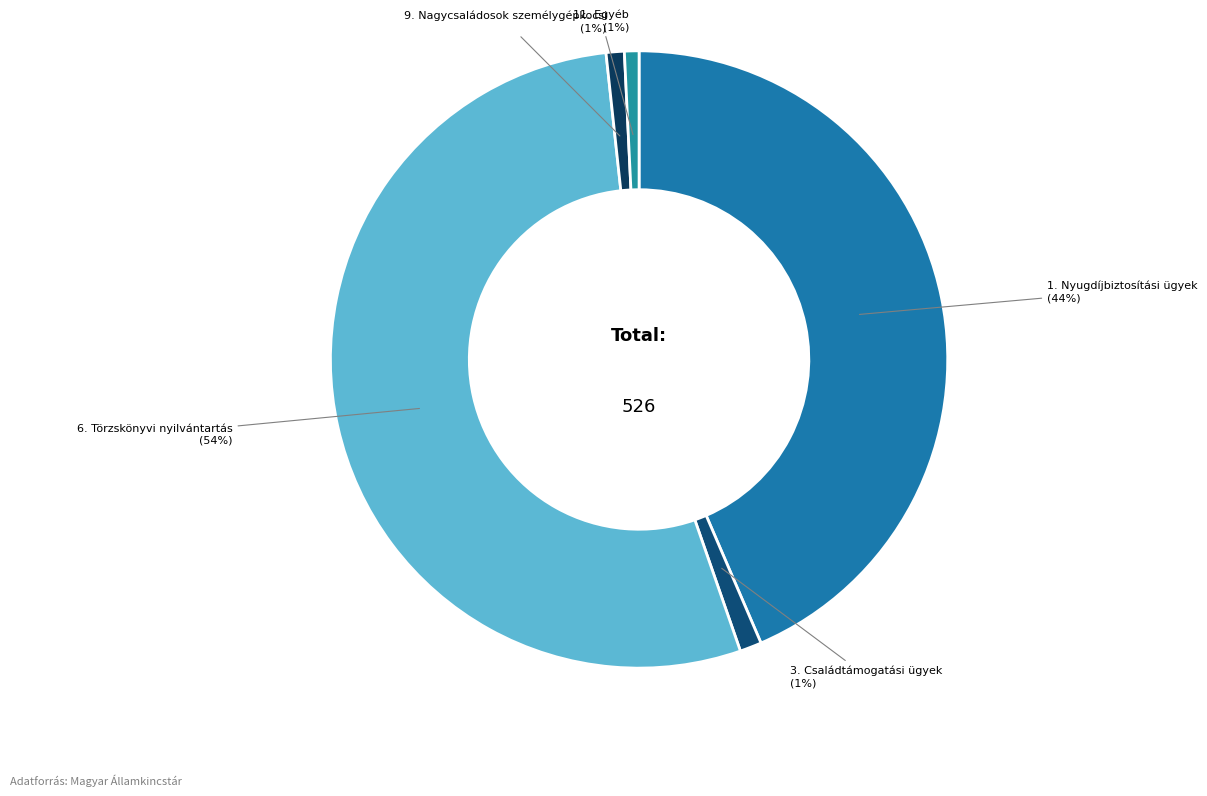

What is the majority slice?

6. Törzskönyvi nyilvántartás